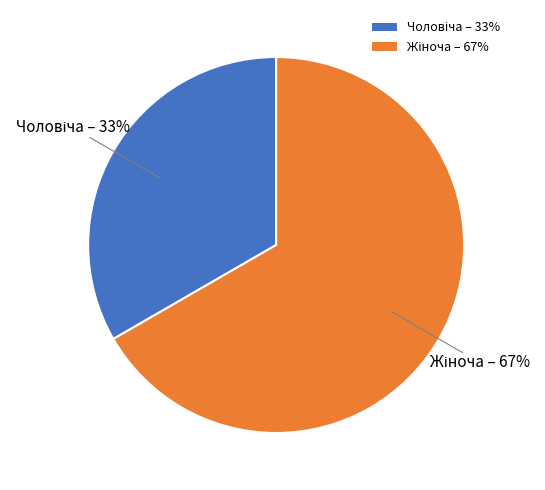

Does any single category account for the majority?

Yes